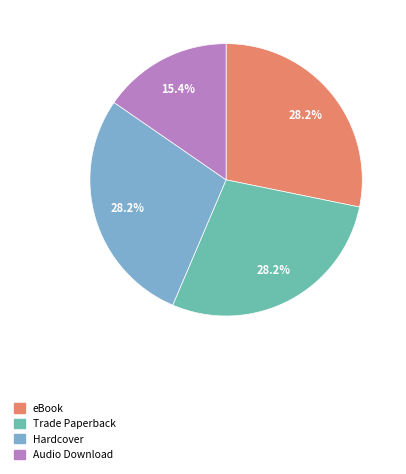

Is eBook the majority of the pie?

No